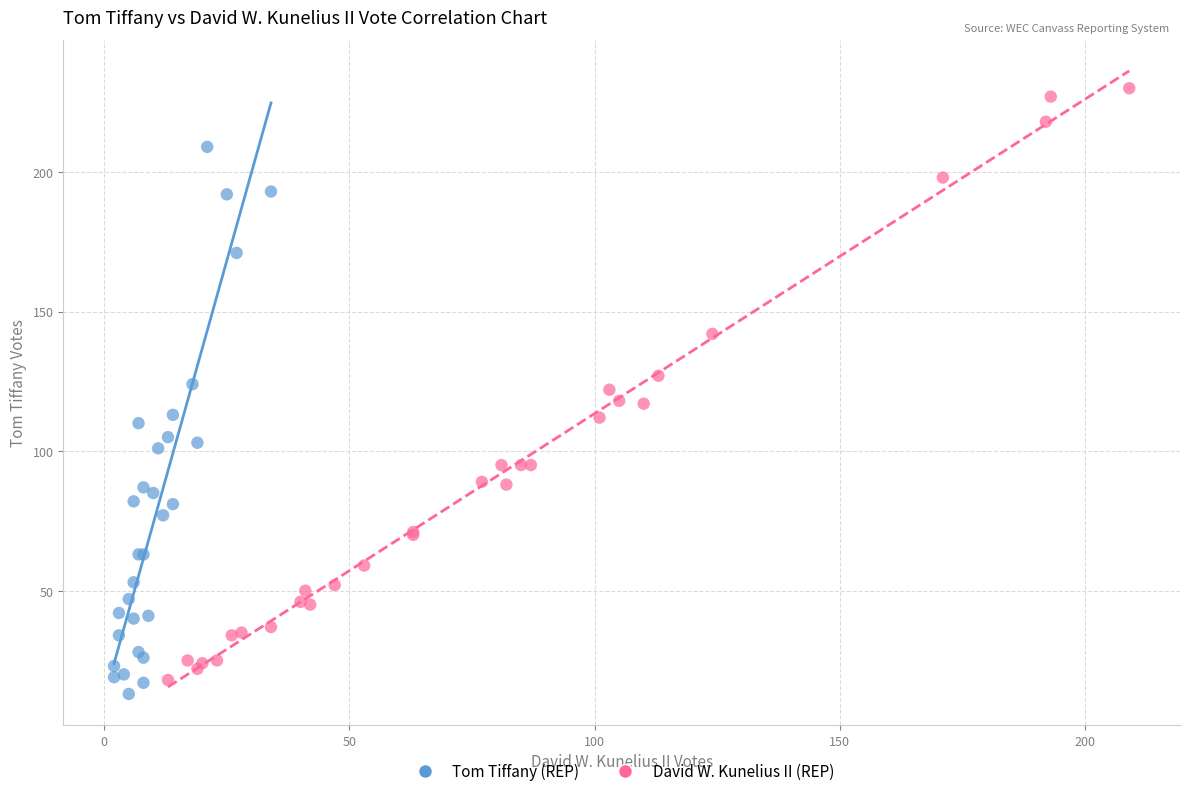

Which series reaches the maximum Y coordinate?

David W. Kunelius II (REP)